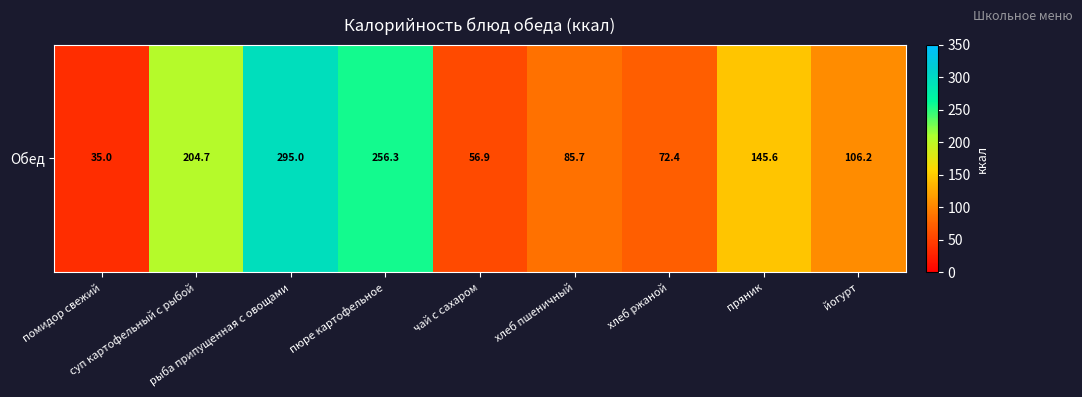

List the labels in order of value, largest first.

рыба припущенная с овощами, пюре картофельное, суп картофельный с рыбой, пряник, йогурт, хлеб пшеничный, хлеб ржаной, чай с сахаром, помидор свежий